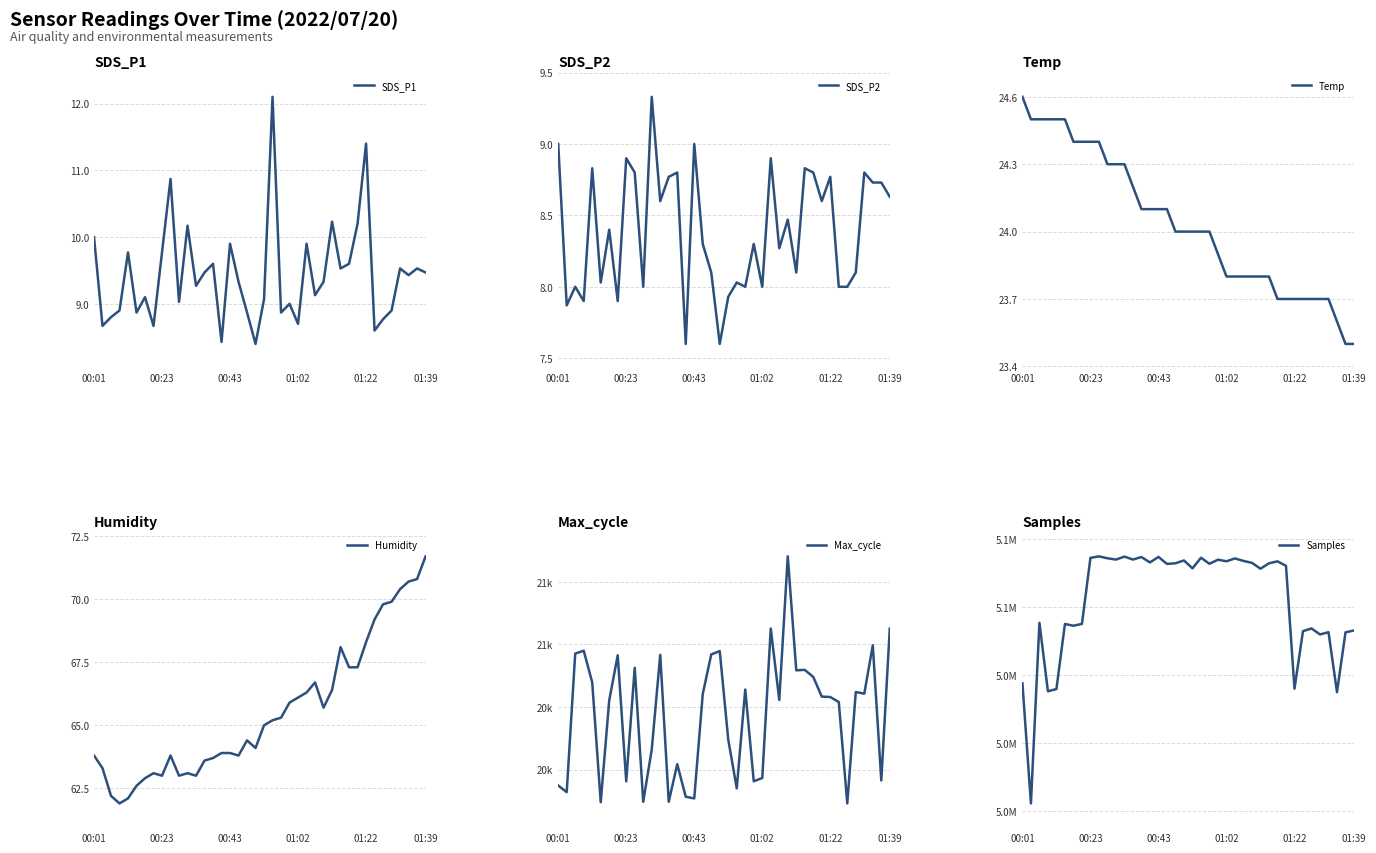

What position from the left is 25?

26